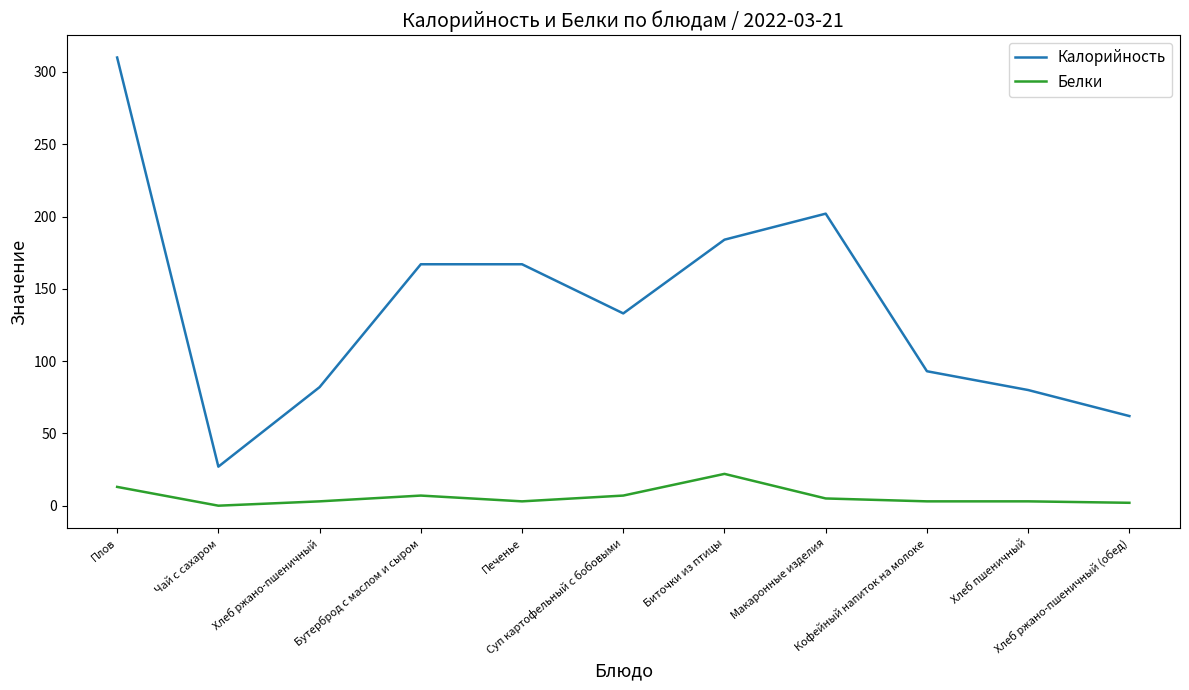

Between Чай с сахаром and Макаронные изделия, which series saw the biggest shift?

Калорийность